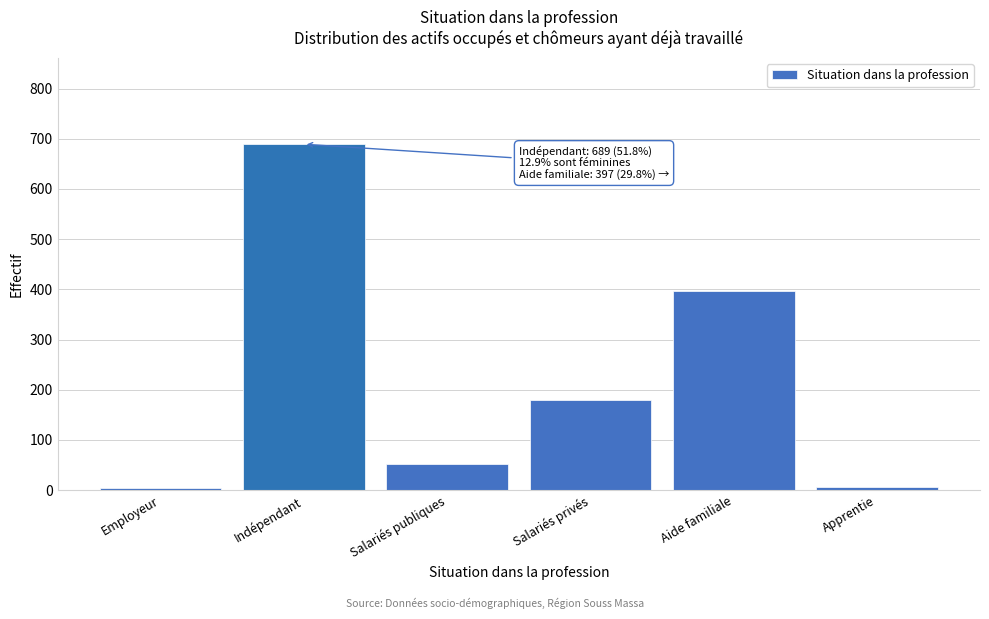

What is the average value?

222